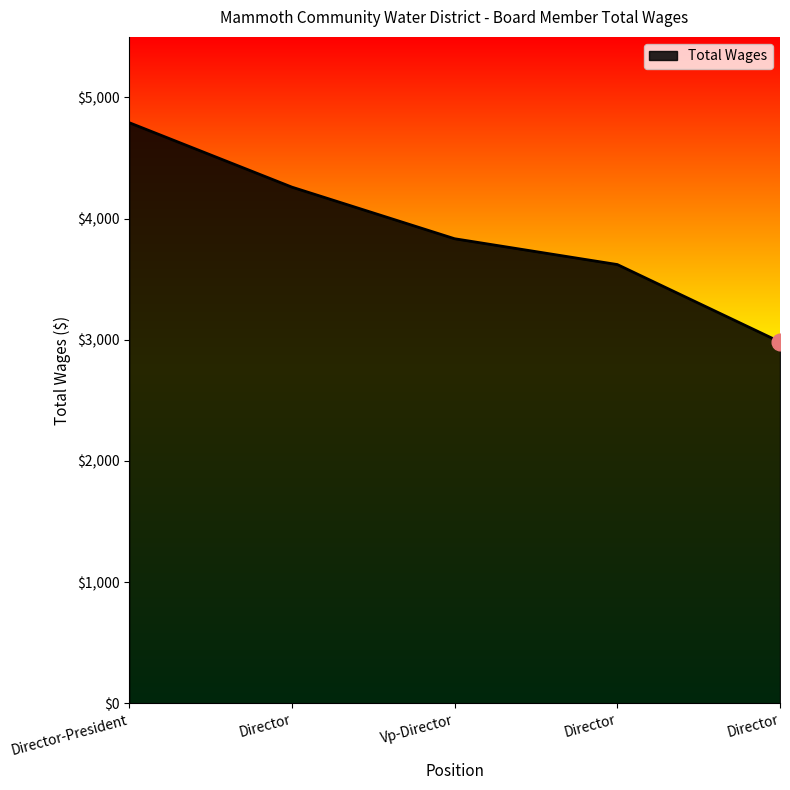

The value at Director-President is 4792. True or false?

True